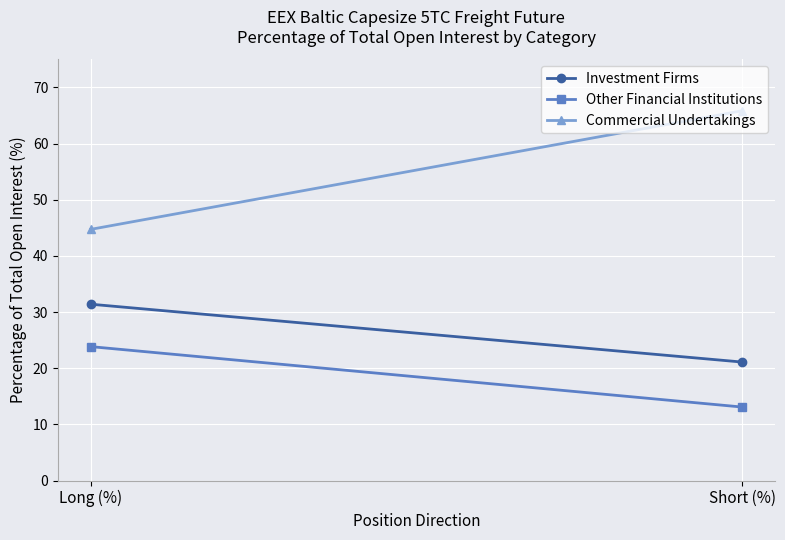

Which has a higher value, Short (%) or Long (%)?

Long (%)